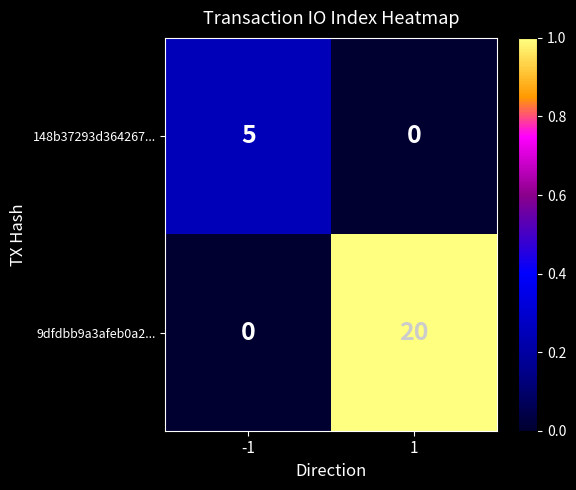

Reading left to right, transcribe all the data shown in this chart.

148b37293d364267...: -1=5	1=0
9dfdbb9a3afeb0a2...: -1=0	1=20